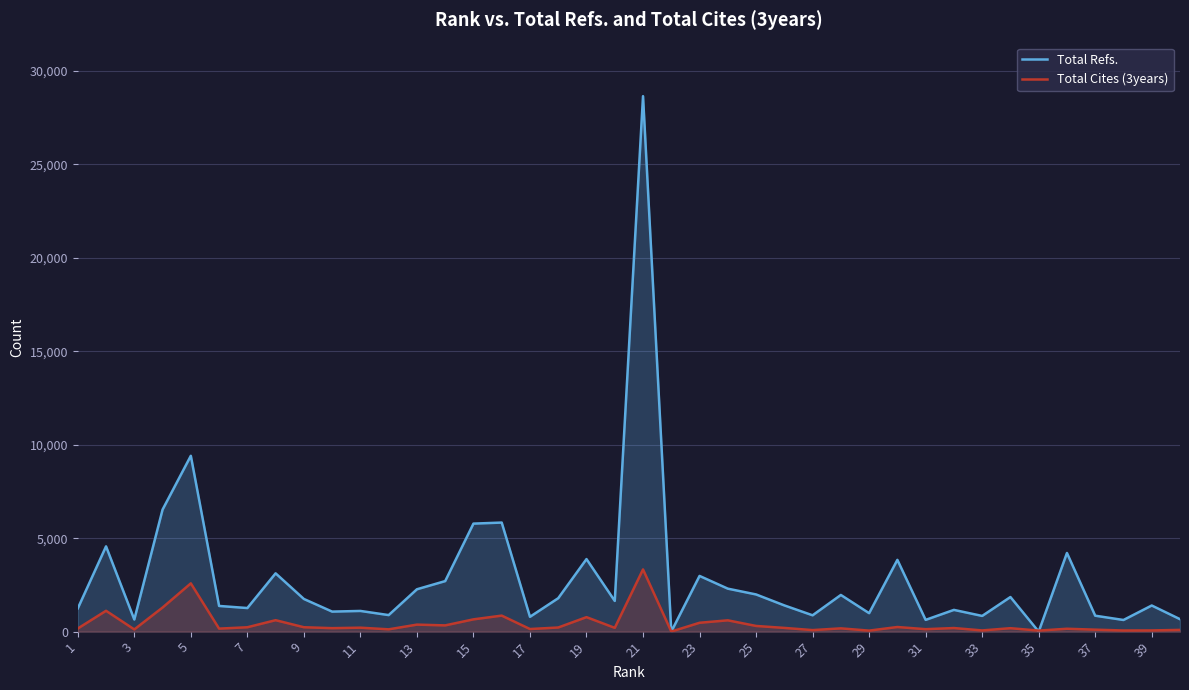

Which series has the largest range (max minus min)?

Total Refs.